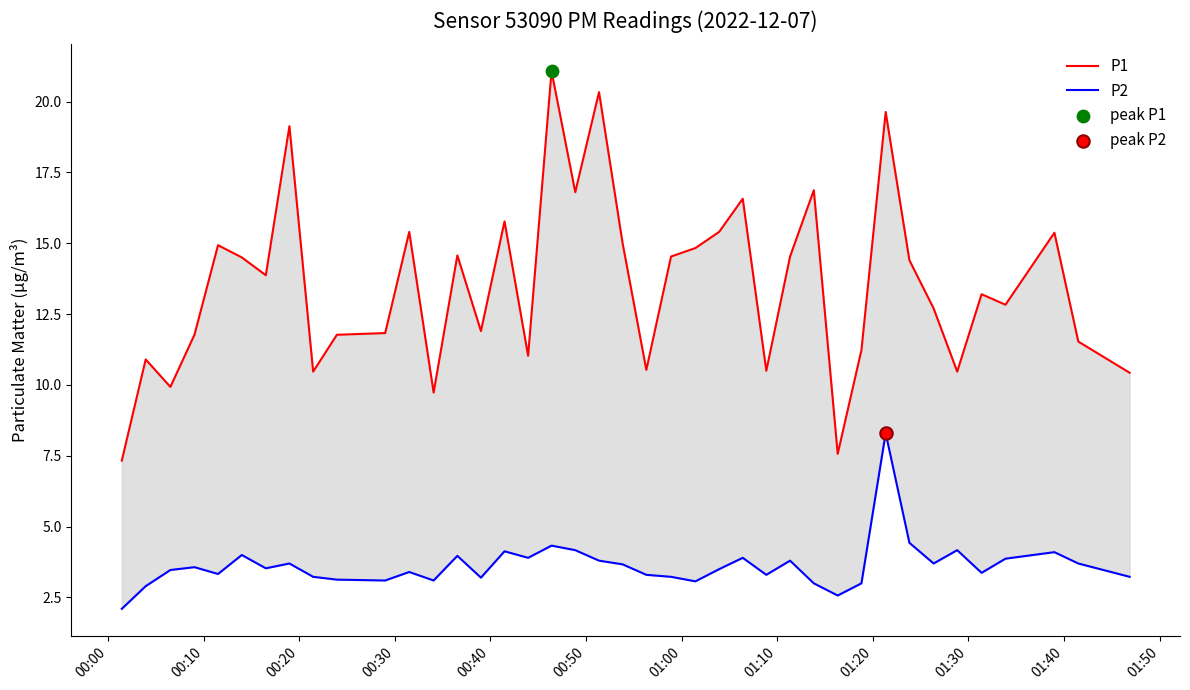

What are all the series names shown in the legend?

P1, P2